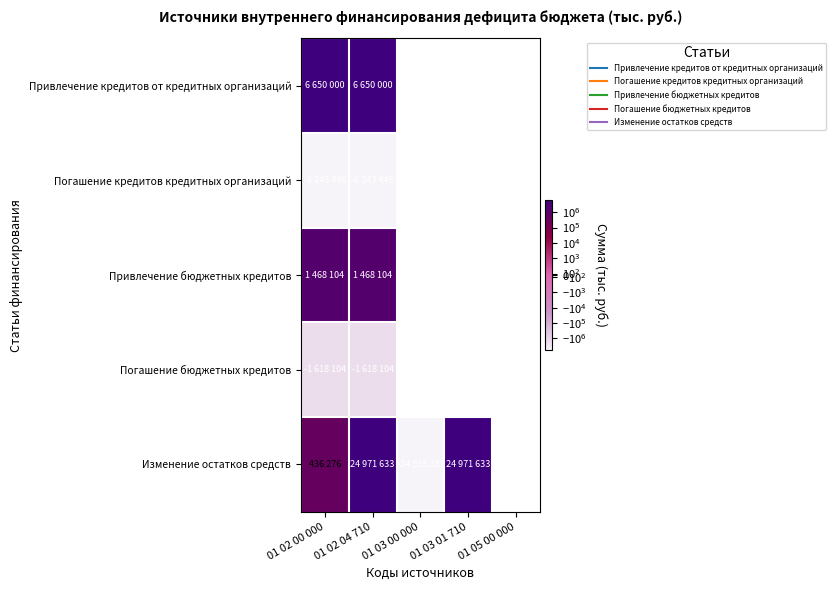

At which label does Погашение кредитов кредитных организаций reach its peak?

01 02 00 000